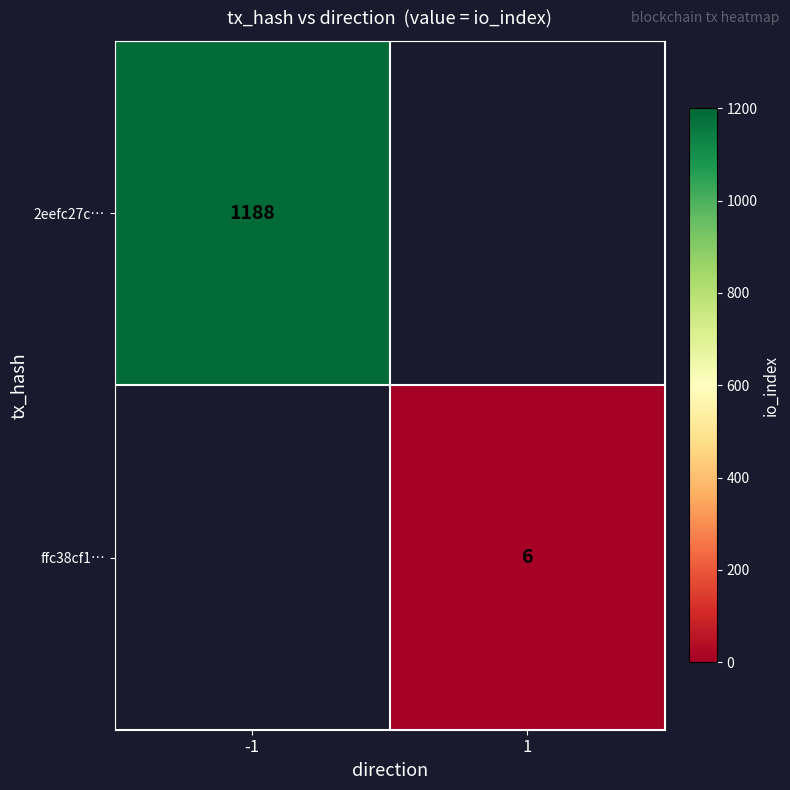

Is it true that ffc38cf1… equals 1 at 1?

False